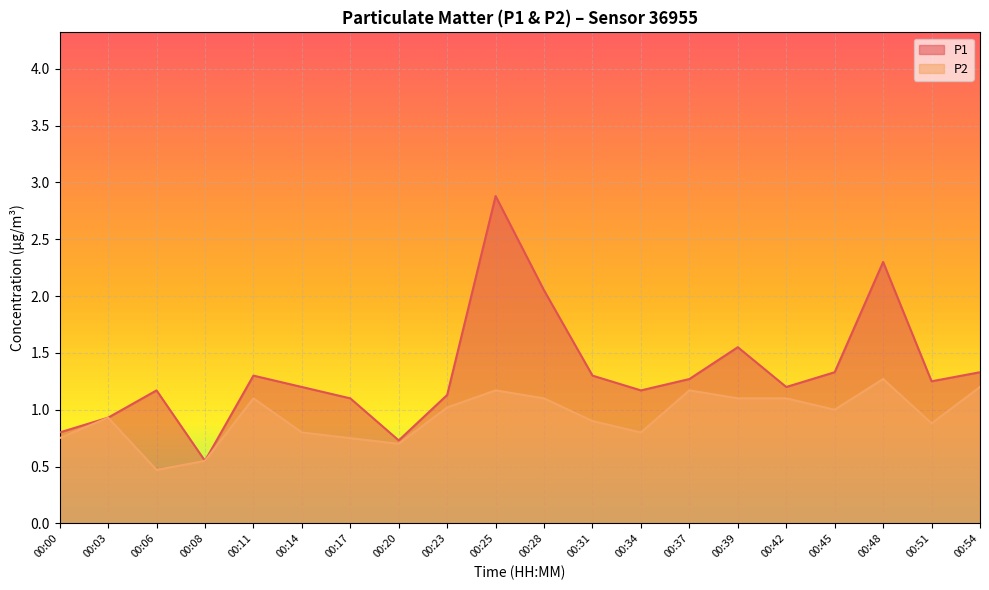

What is the value of the P1 point at the 10th from the left?

2.9